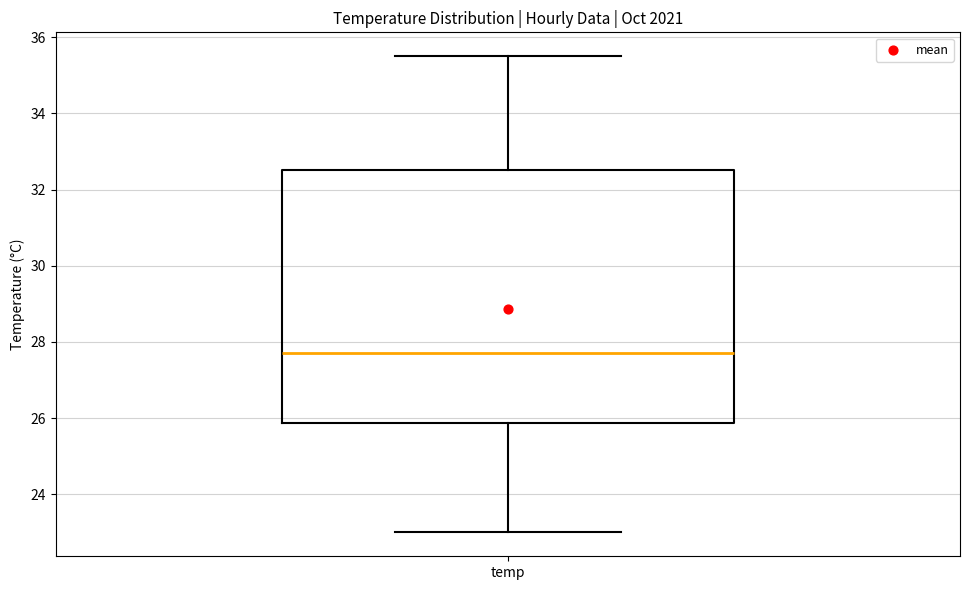

Transcribe this box plot: give where the median line is, the range the box spans, and where the two whiskers end, as read against the y-axis. The values are not printed on the chart, so give them approximately, as read against the axis.

median 27.8, box 25.8 to 32.6, whiskers 23.0 to 35.6